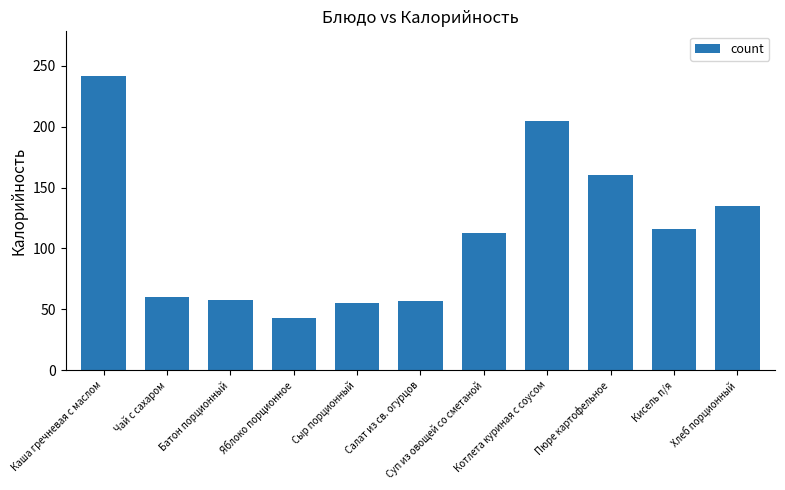

What is the label of the 1st bar from the right?

Хлеб порционный